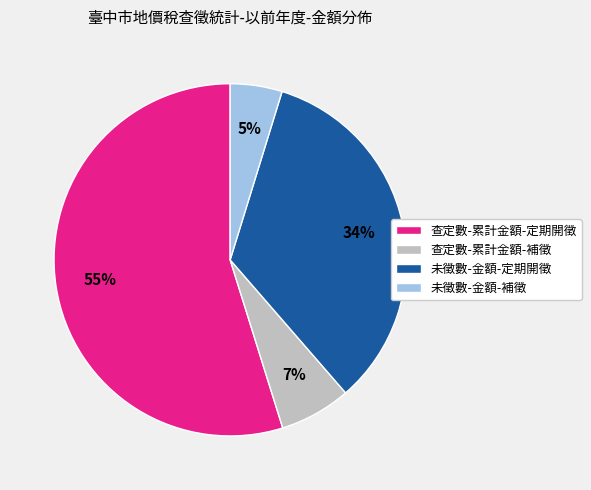

How many segments does this pie chart have?

4